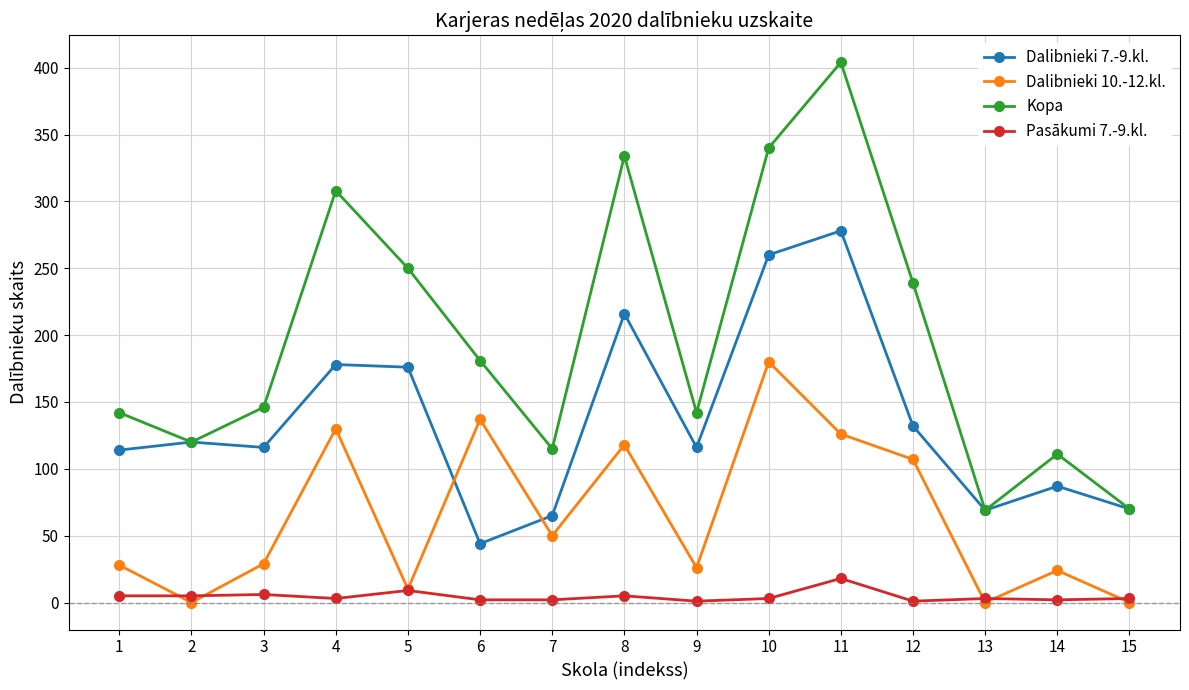

How many lines are shown in the chart?

4